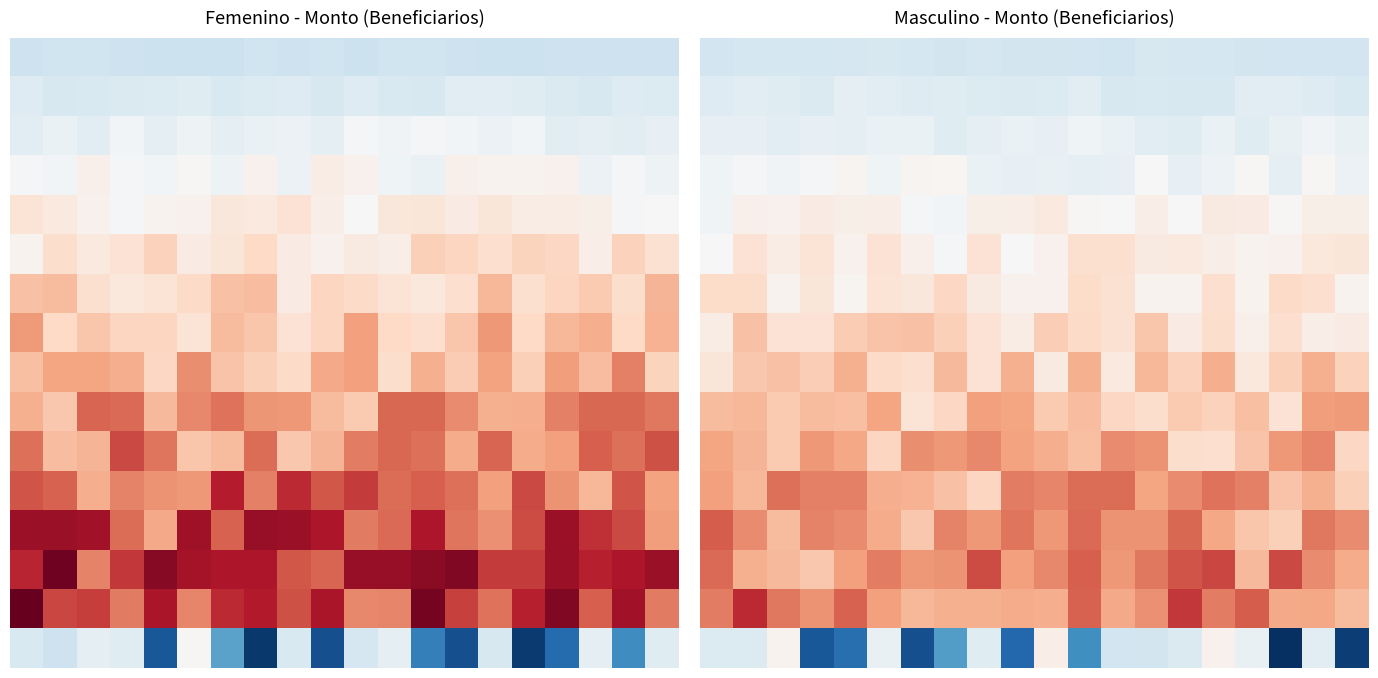

How many series are shown in this chart?

16